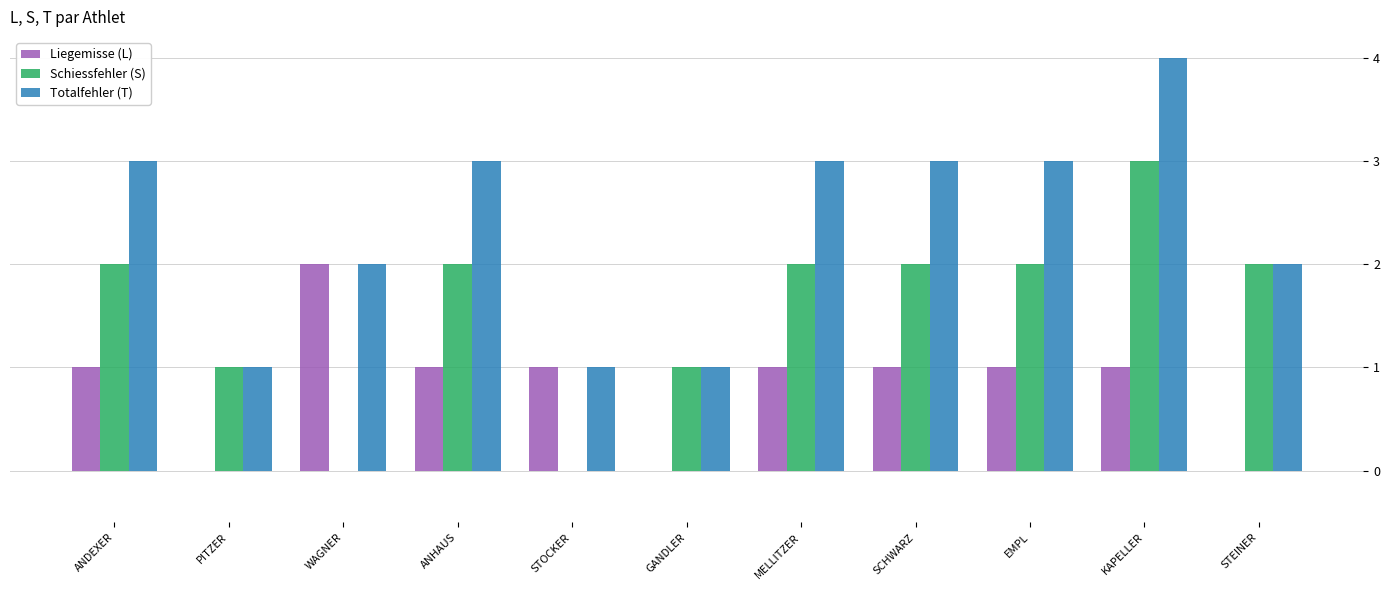

True or false: Totalfehler (T) has a value of 6 at KAPELLER.

False